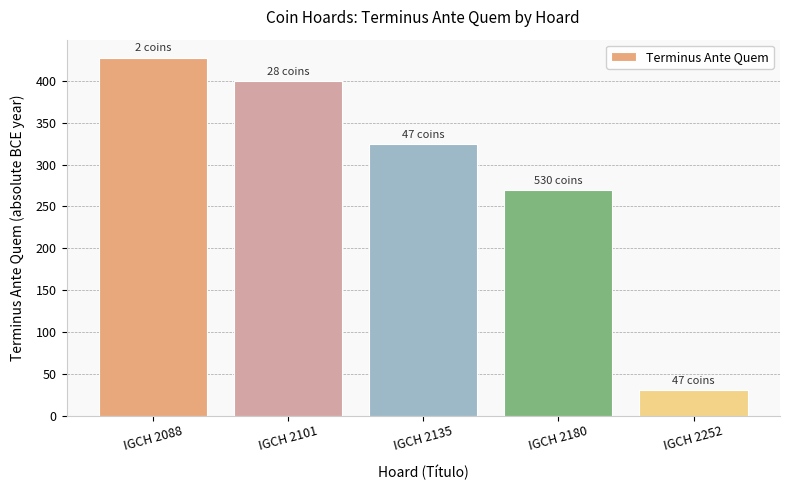

List the labels in order of value, smallest first.

IGCH 2252, IGCH 2180, IGCH 2135, IGCH 2101, IGCH 2088